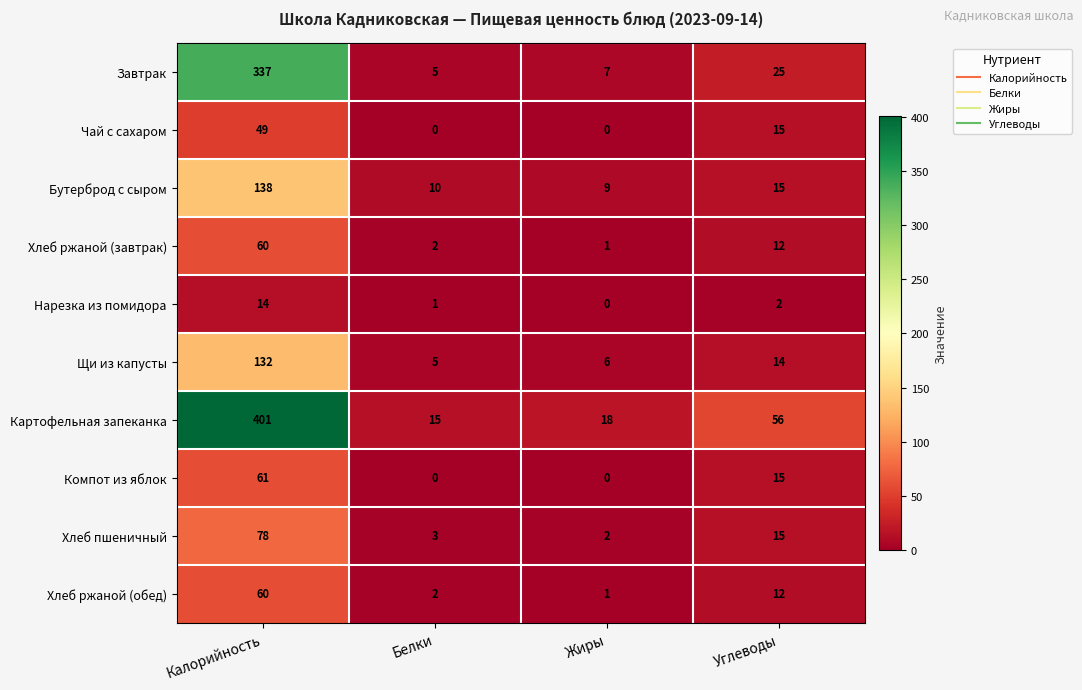

The value of Компот из яблок at Белки is 0. True or false?

True